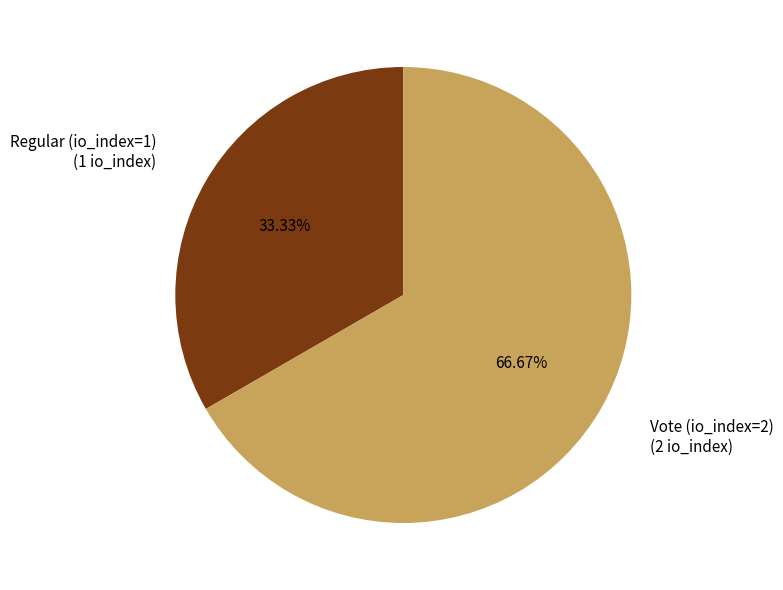

Which slice represents more than half of the pie?

Vote (io_index=2)